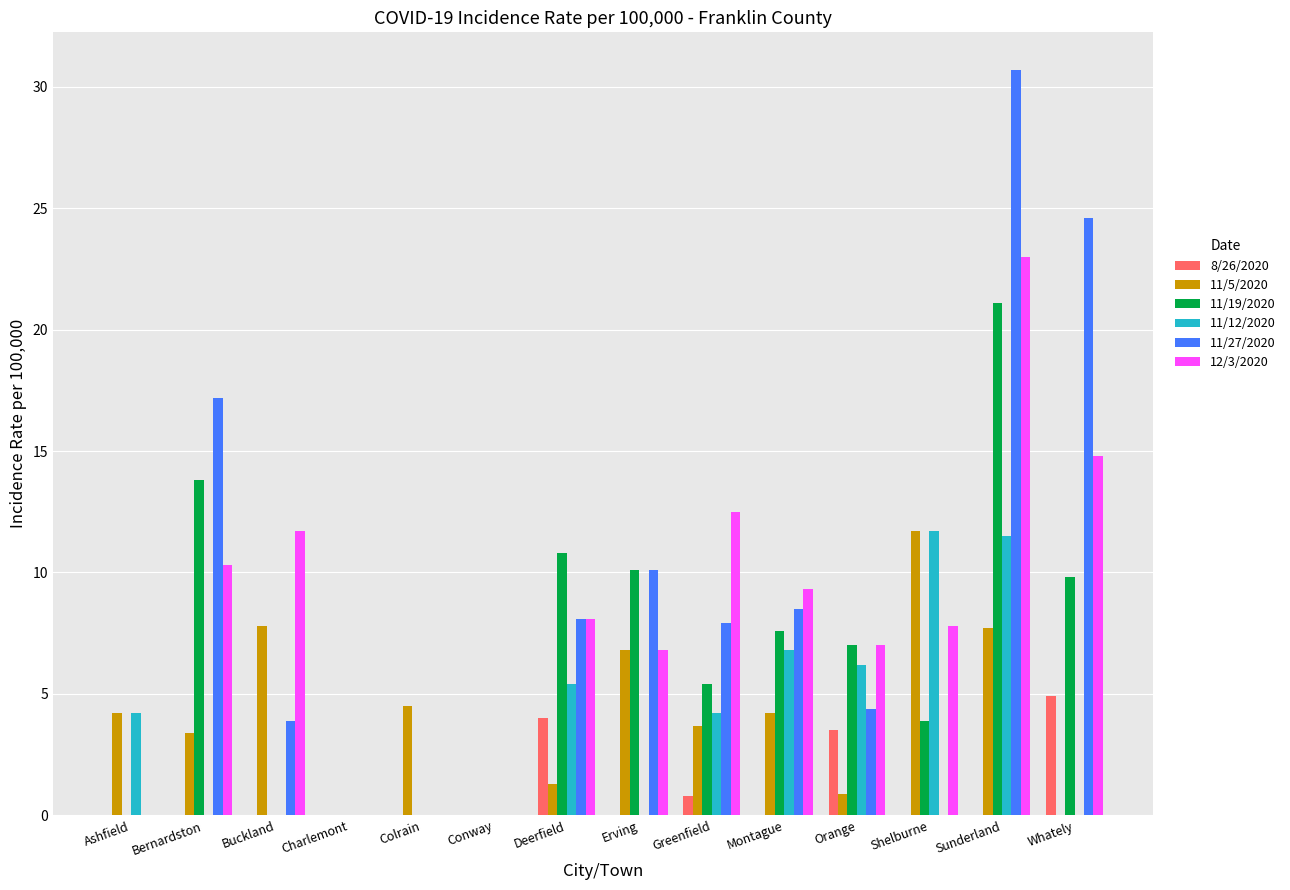

Between Charlemont and Sunderland, which series saw the biggest shift?

11/27/2020